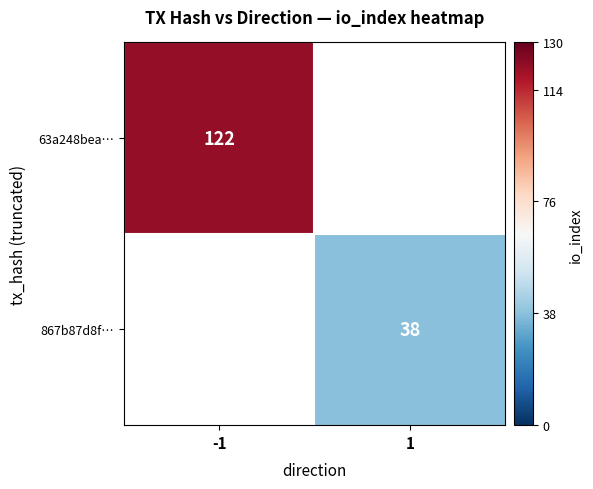

The 63a248bea… series shows 75 at -1. True or false?

False